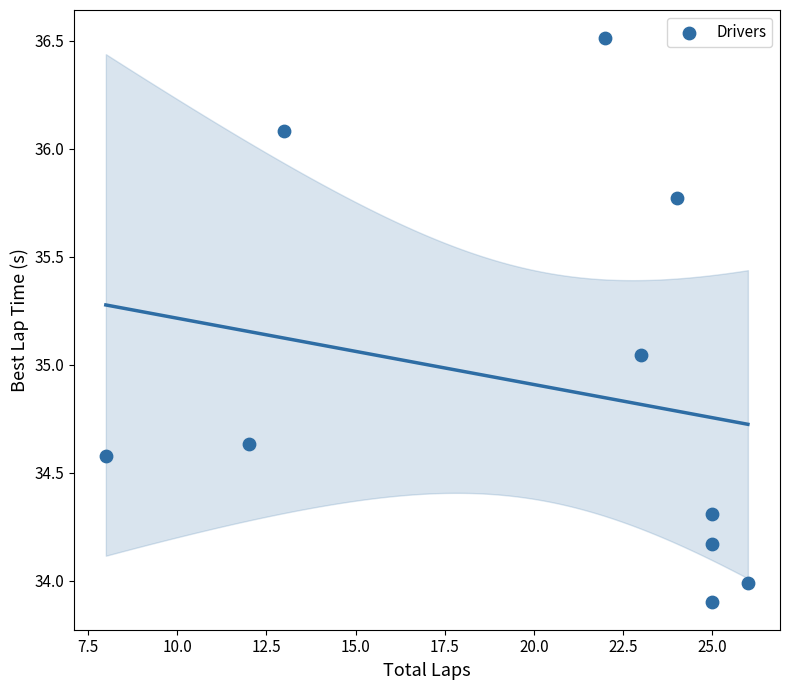

What is the range of Y values (max minus min)?

2.6